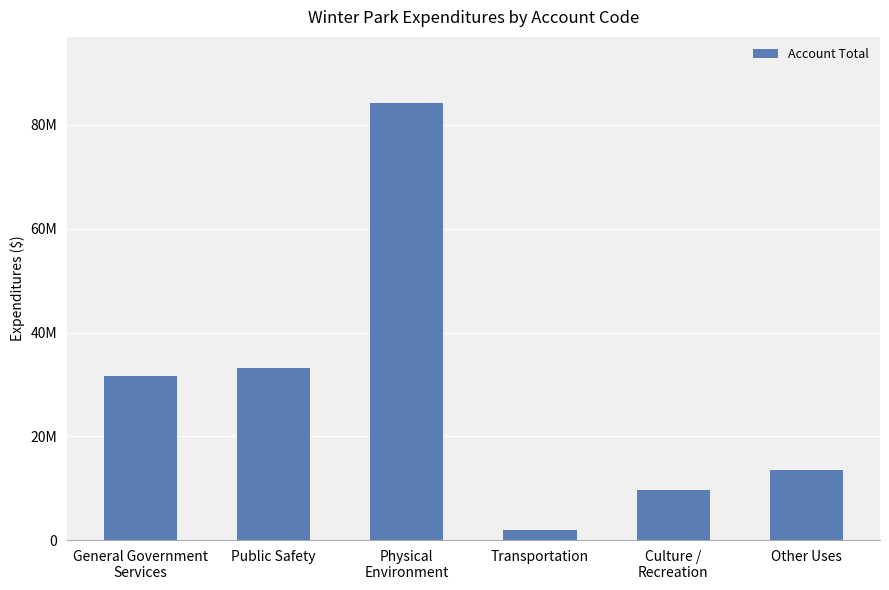

At which label is the value closest to 43140735?

Public Safety